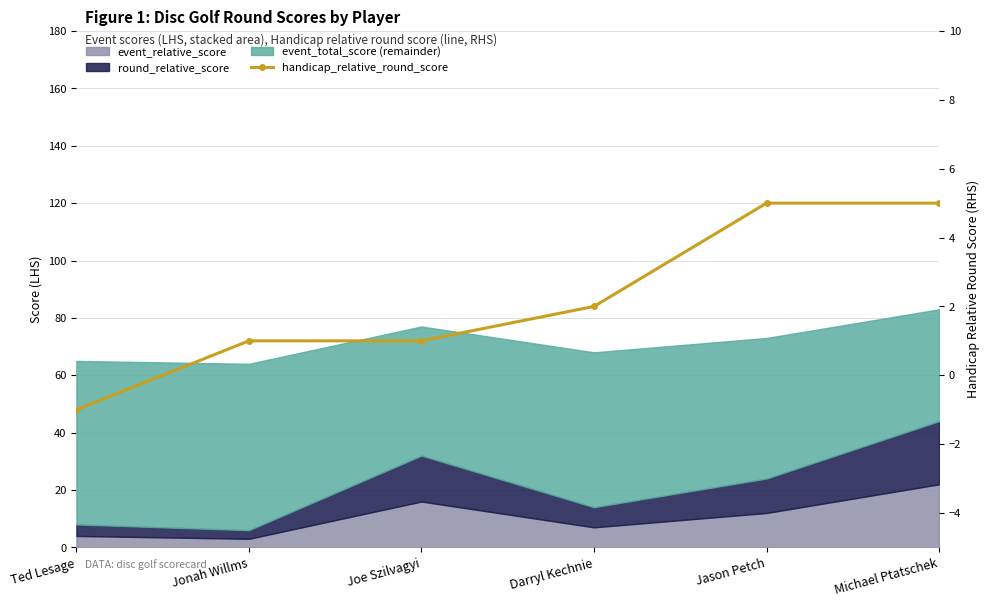

Is it true that the value at Michael Ptatschek is 5?

True